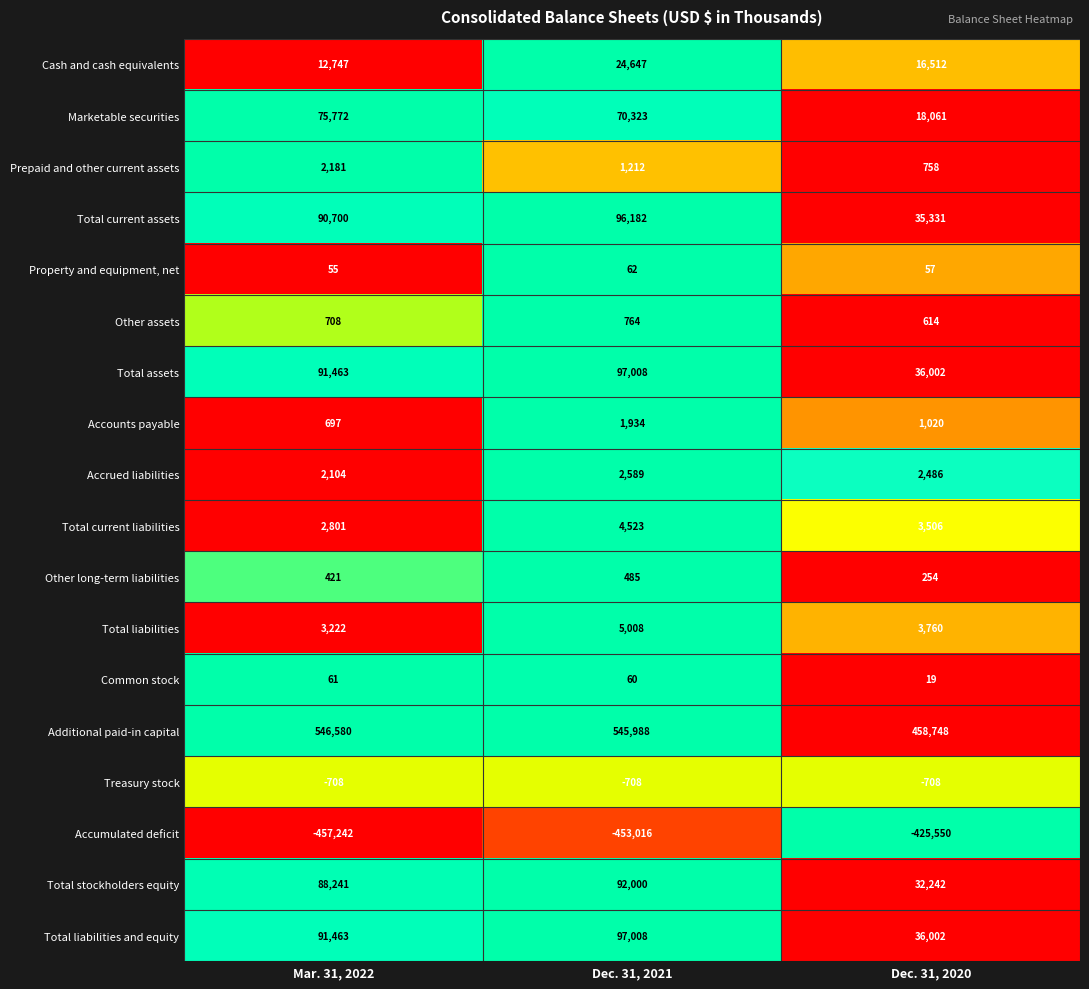

At how many categories does at least one series exceed 0?

3